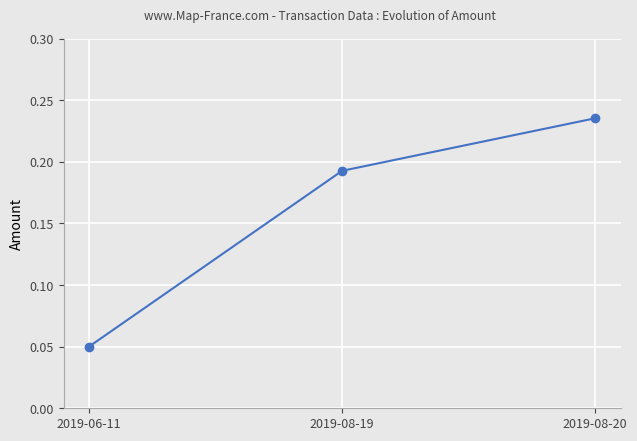

At which label is the value closest to 0?

2019-06-11